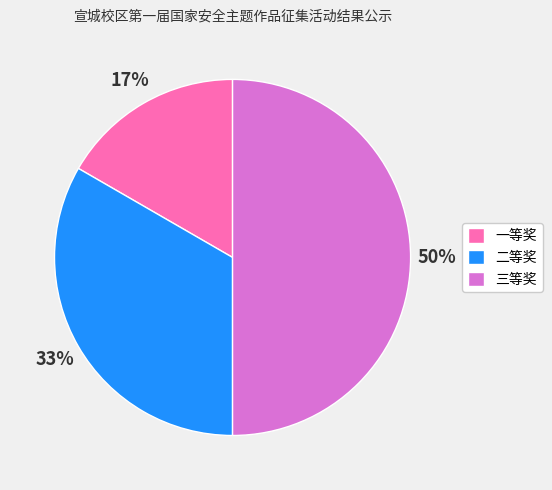

Is it true that 三等奖 is 50% of the pie?

True